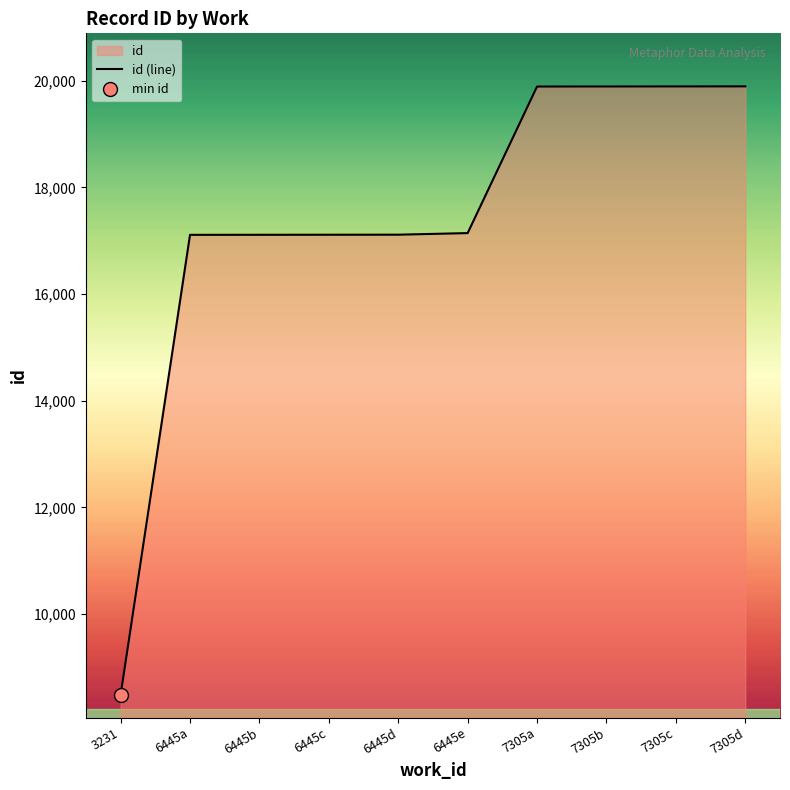

Is it true that id (line) equals 9671 at 6445c?

False